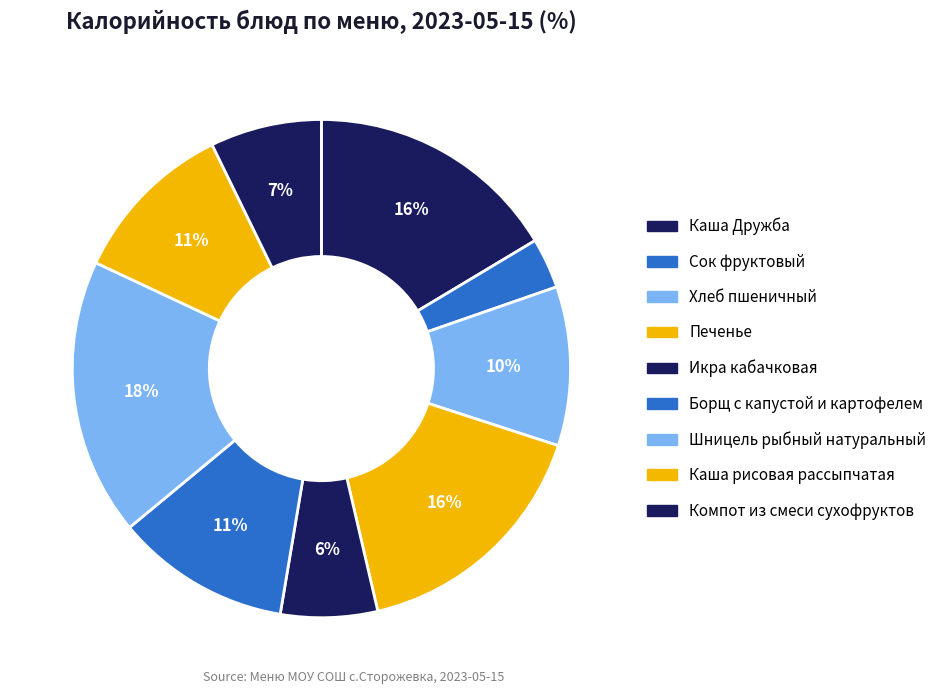

How many segments does this pie chart have?

9